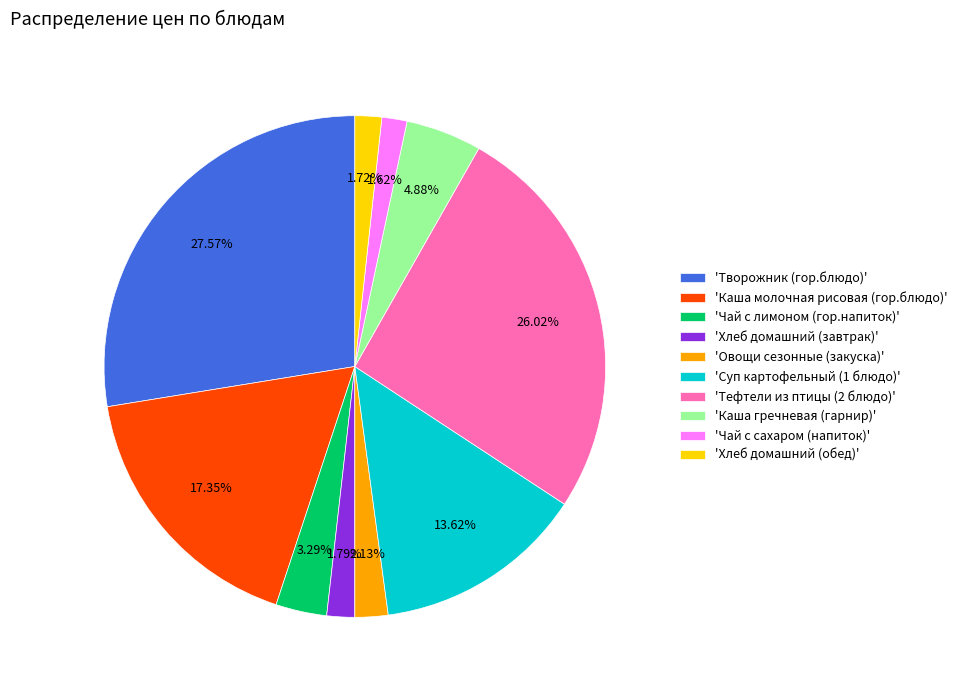

Approximately how many times larger is the value at 'Каша молочная рисовая (гор.блюдо)' compared to 'Творожник (гор.блюдо)'?

0.6